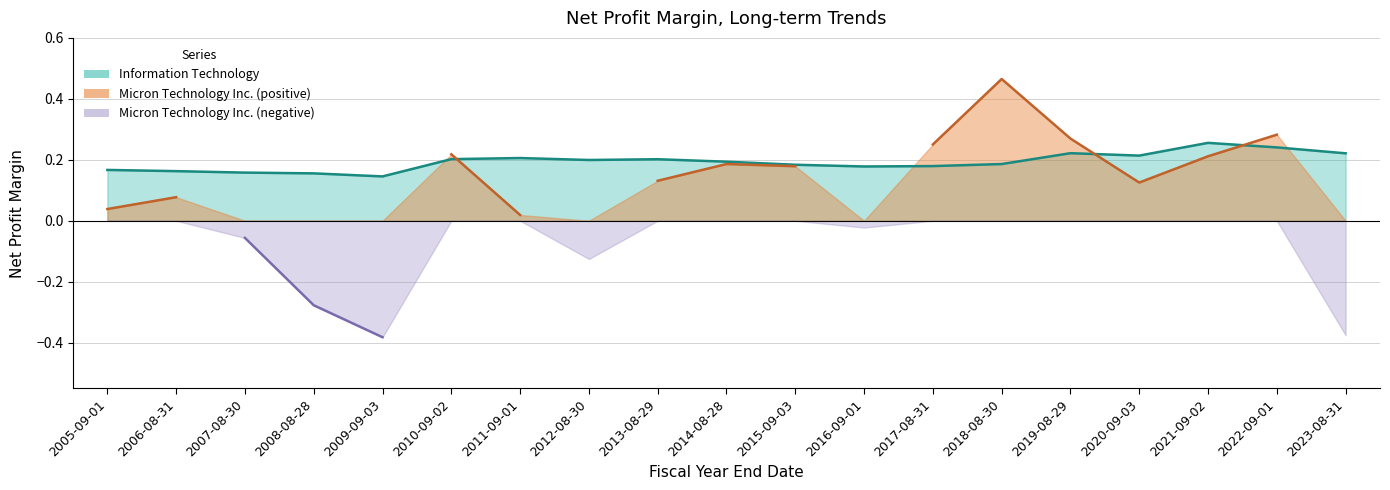

How many data points does each series have?

19